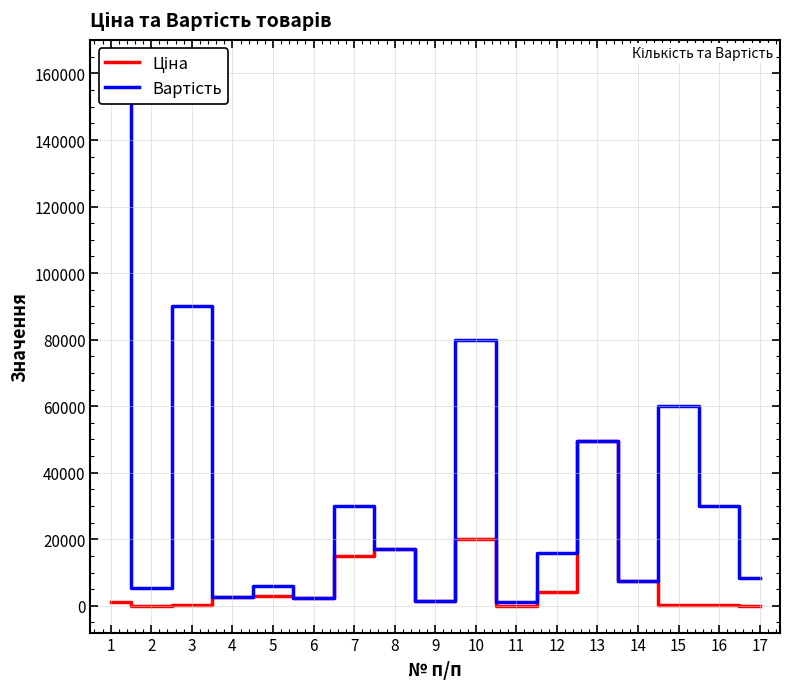

Rank the series at 12 from highest to lowest value.

Вартість, Ціна